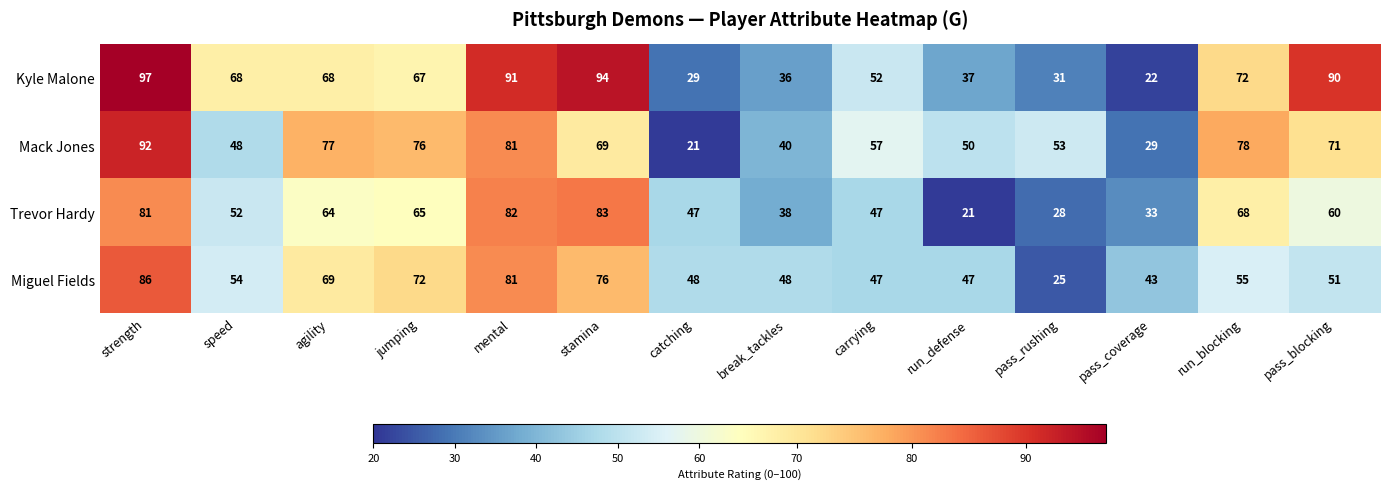

Which series has the widest spread of values?

Kyle Malone